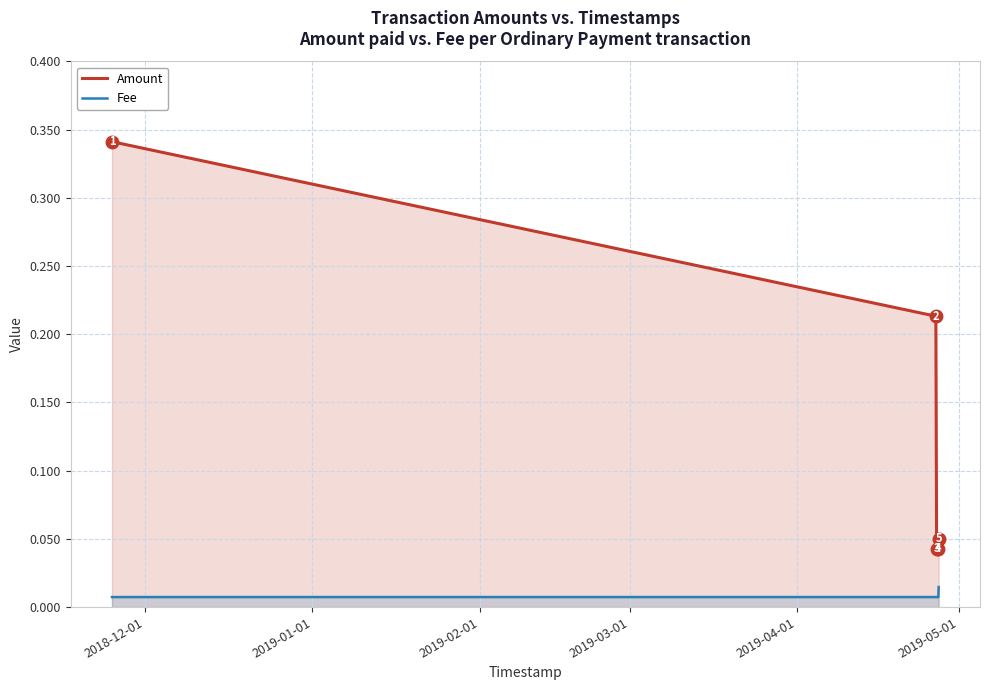

Which series has the largest range (max minus min)?

Amount